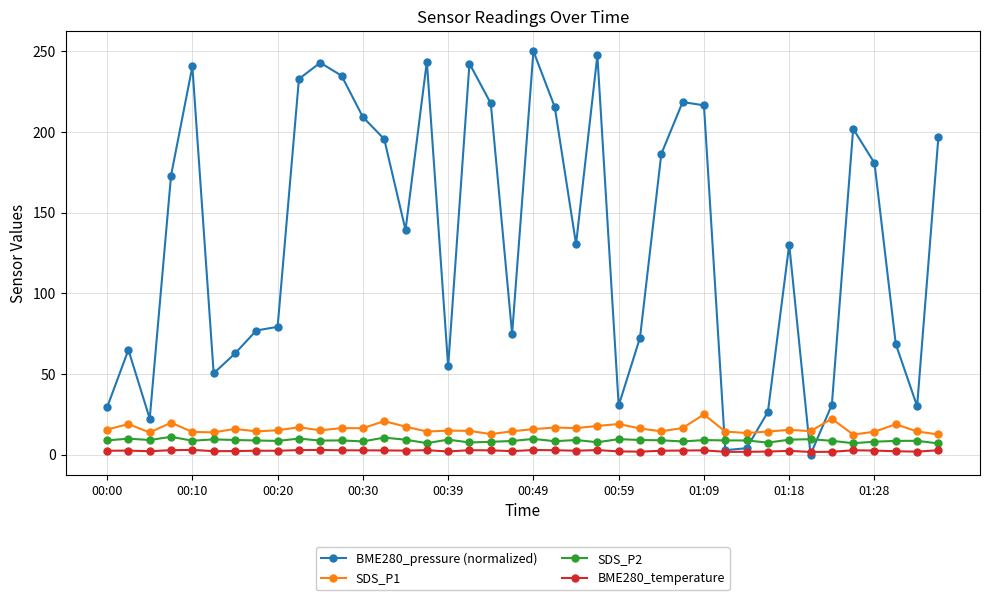

How many lines are shown in the chart?

4